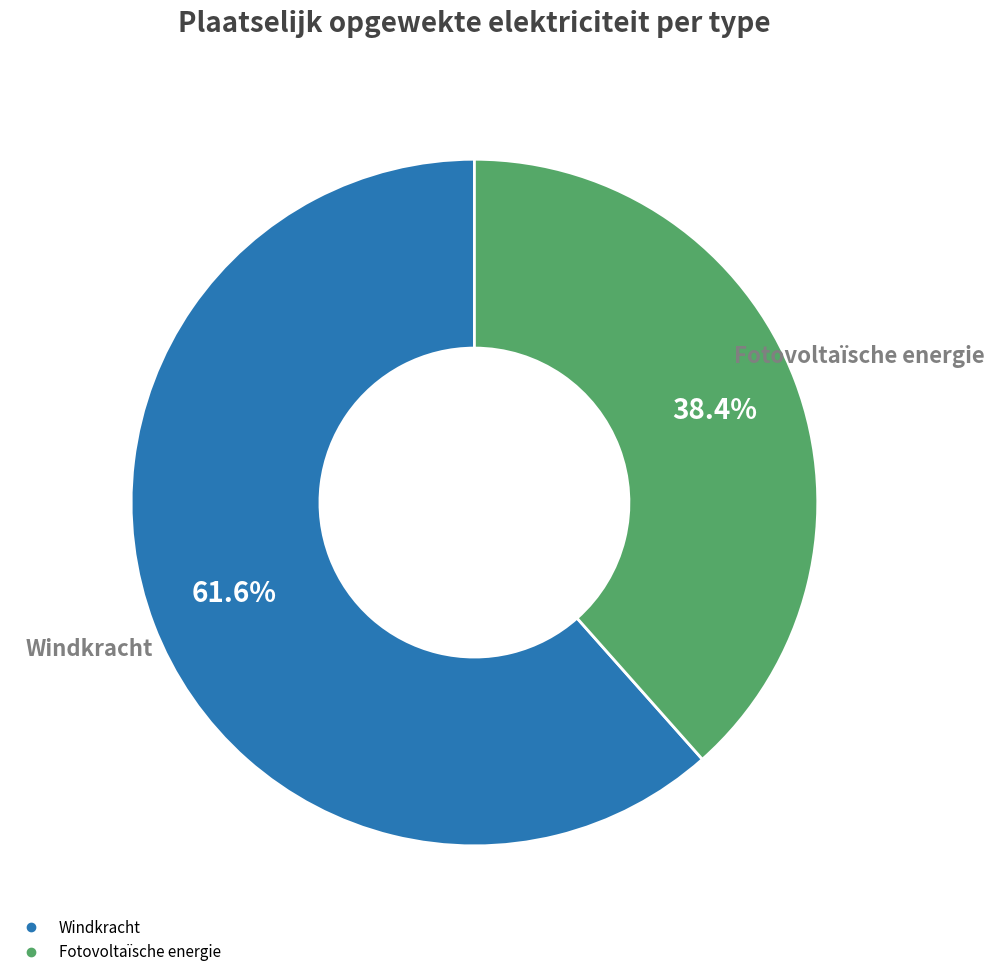

What is the smallest slice in the pie chart?

Fotovoltaïsche energie